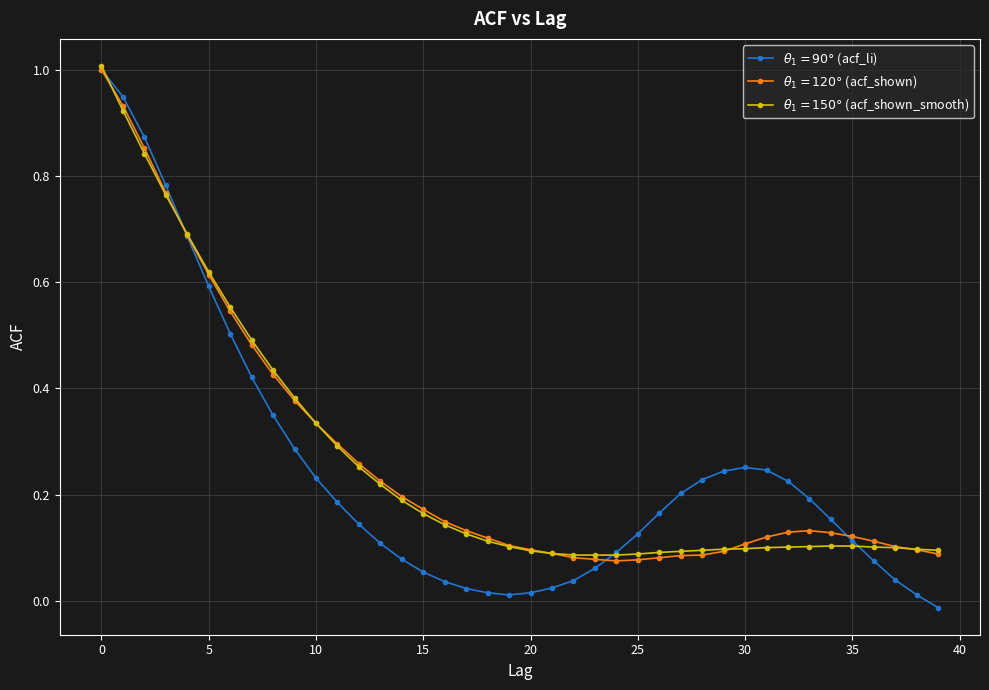

What is the greatest value displayed?

1.0